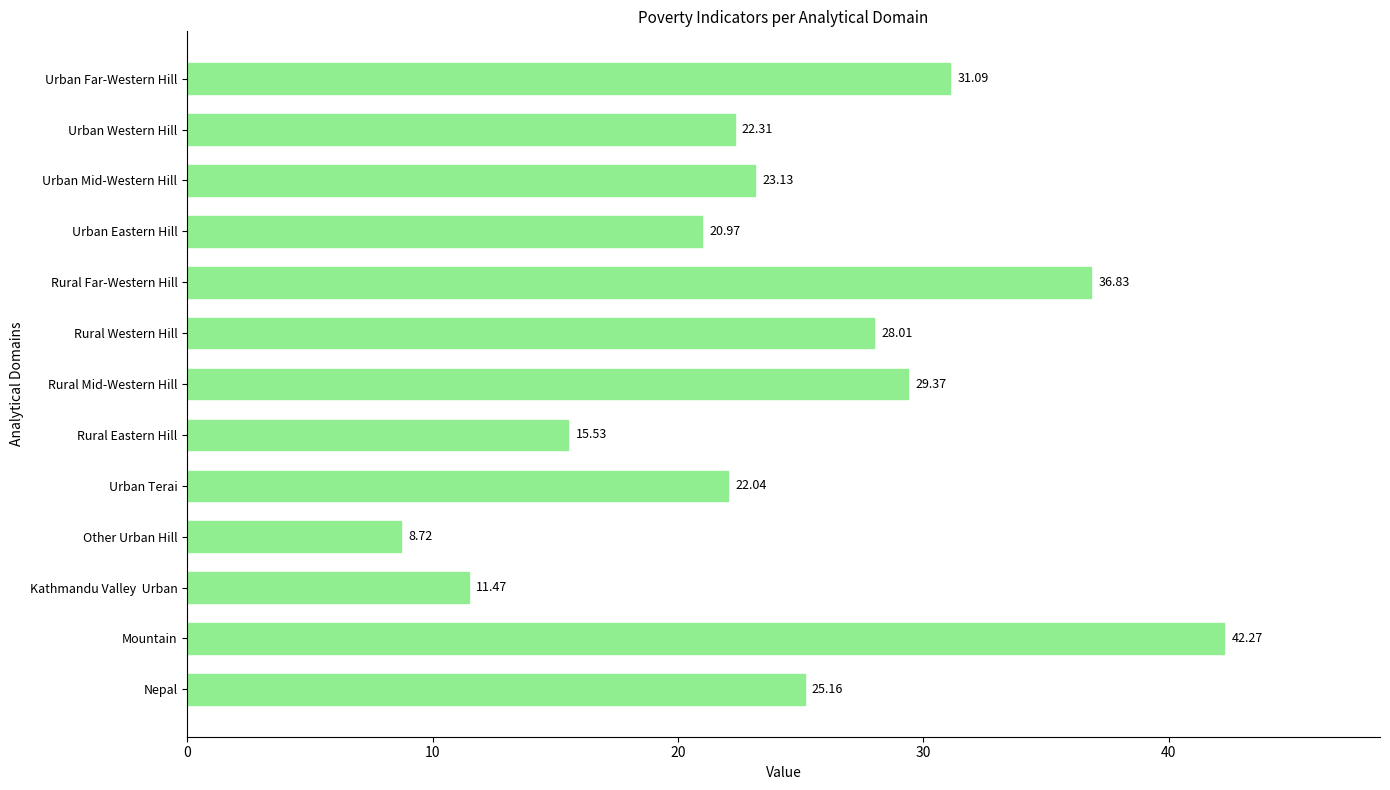

What is the greatest value displayed?

42.3